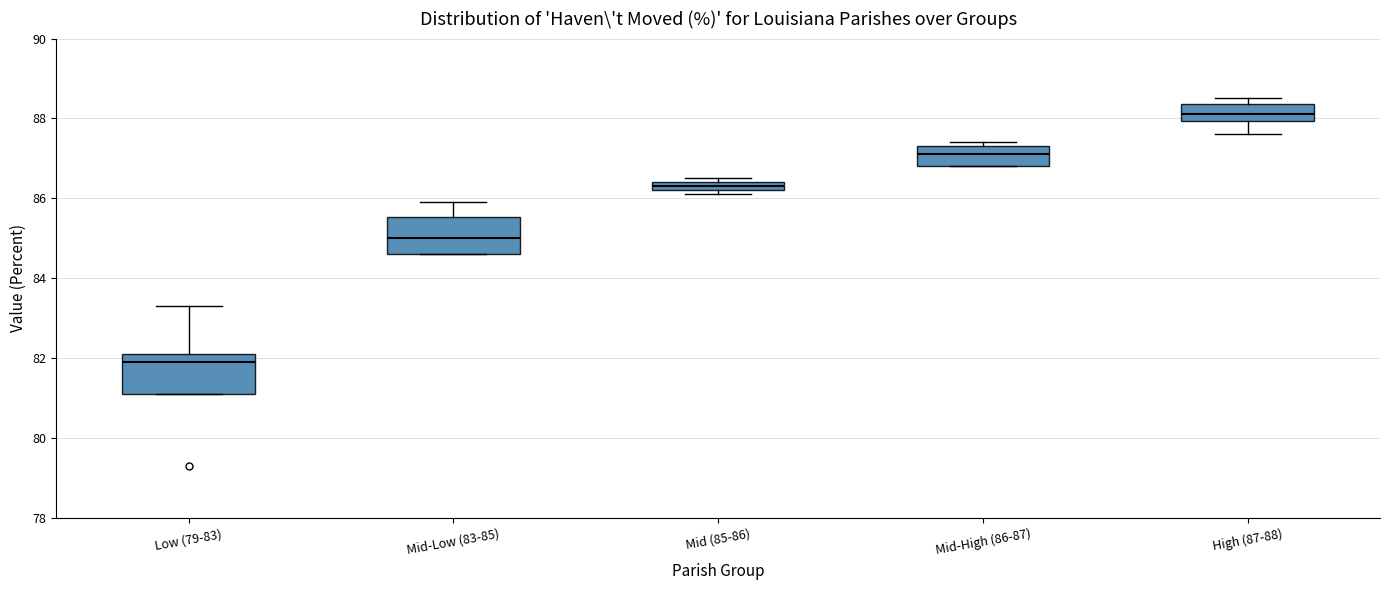

Where is the lower edge of the box for Mid (85-86) on the y-axis? The values are not printed on the chart, so give them approximately, as read against the axis.

86.2